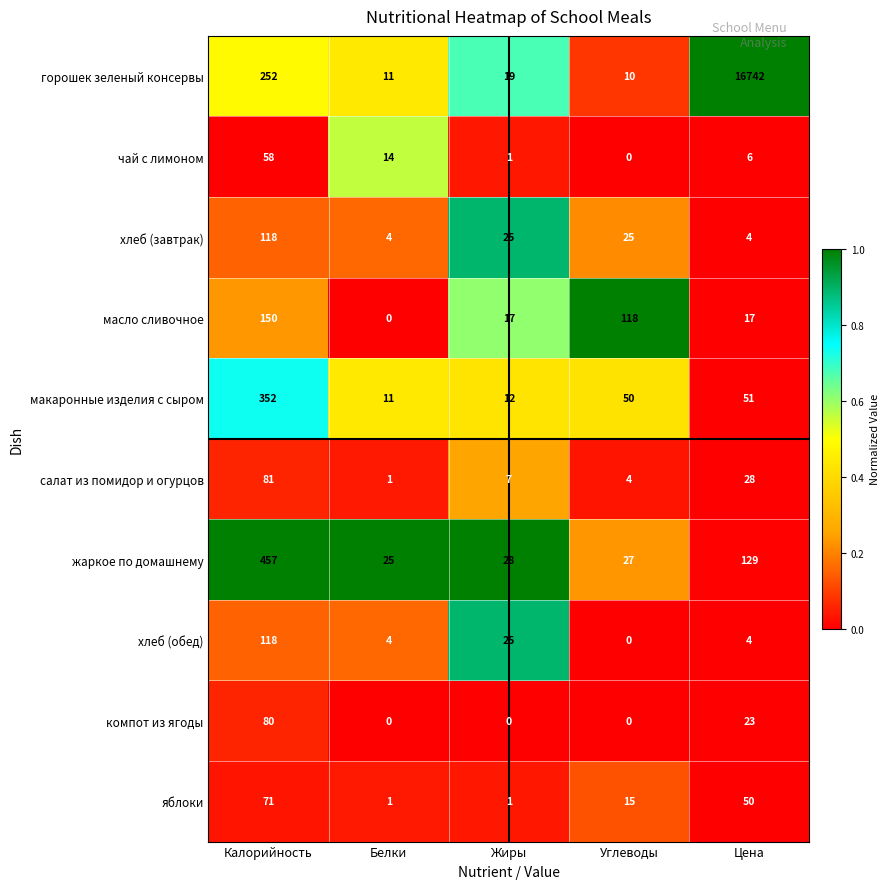

How many categories are shown in the chart?

5